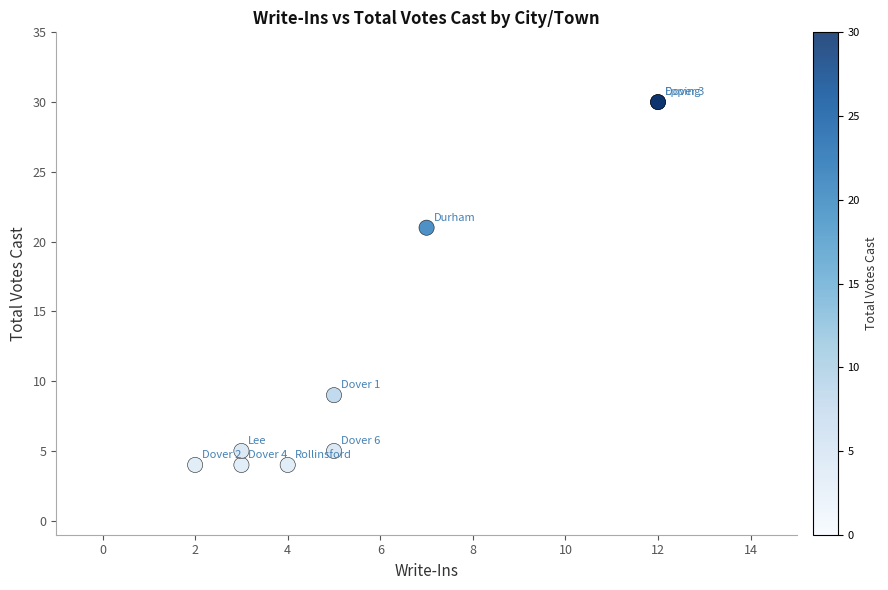

What Y value in the scatter plot is closest to 17?

21